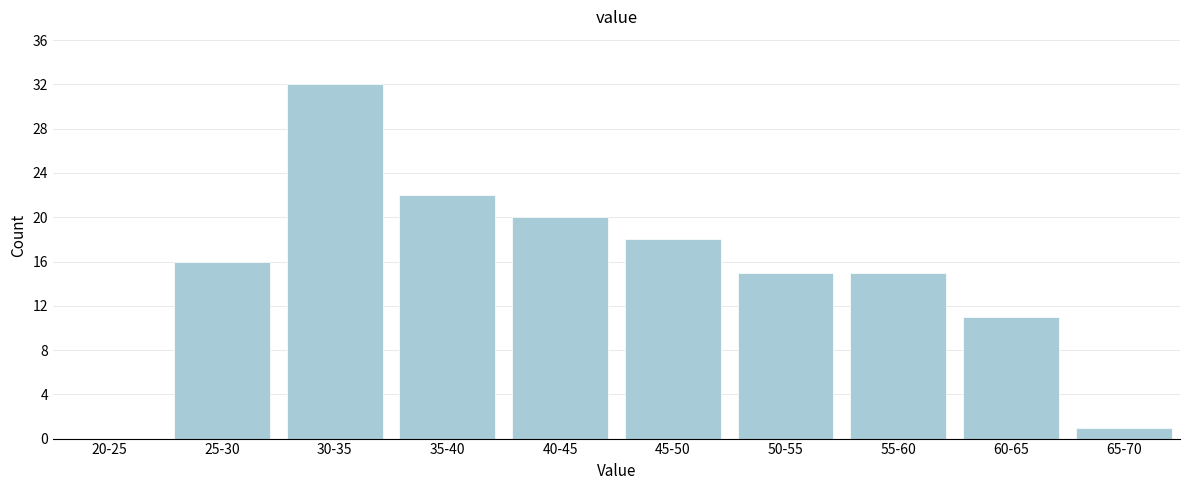

Reading right to left, extract all data points from this chart.

65-70=1	60-65=11	55-60=15	50-55=15	45-50=18	40-45=20	35-40=22	30-35=32	25-30=16	20-25=0